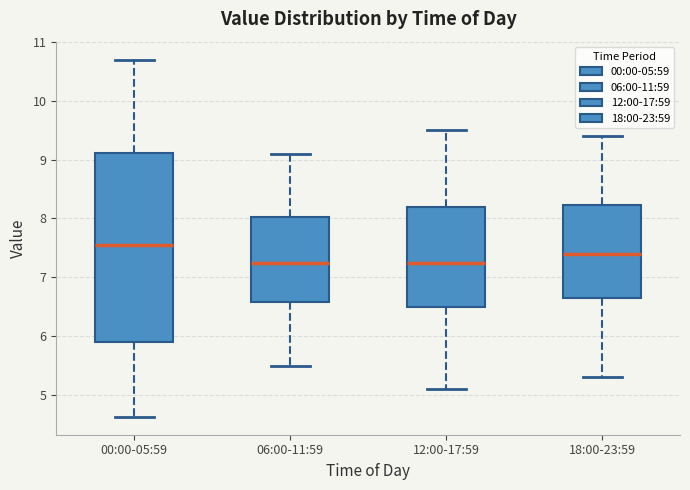

Reading left to right, read every box against the y-axis: the position of its median line, the range the box covers, and the ends of its whiskers. The values are not printed on the chart, so give them approximately, as read against the axis.

00:00-05:59: median 7.6, box 5.9 to 9.1, whiskers 4.6 to 10.7
06:00-11:59: median 7.3, box 6.6 to 8.0, whiskers 5.5 to 9.1
12:00-17:59: median 7.3, box 6.5 to 8.2, whiskers 5.1 to 9.5
18:00-23:59: median 7.4, box 6.7 to 8.2, whiskers 5.3 to 9.4